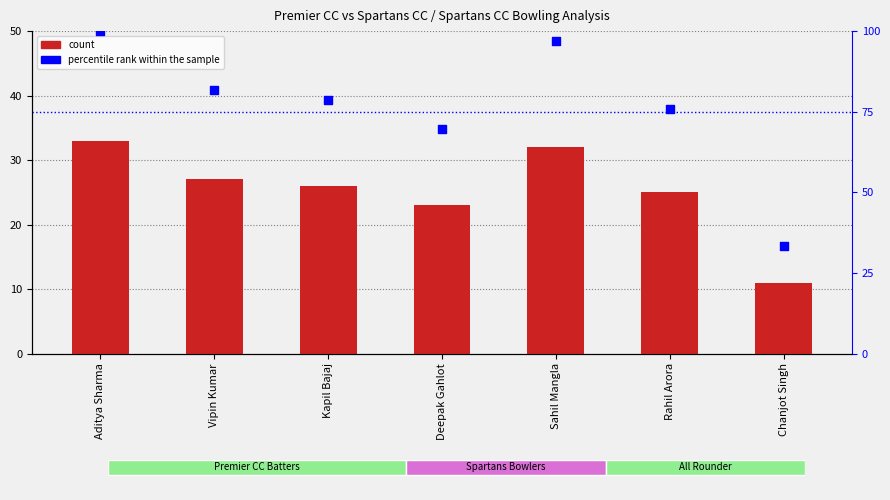

Is the value of count at Aditya Sharma greater than the value of percentile rank within the sample at Chanjot Singh?

No